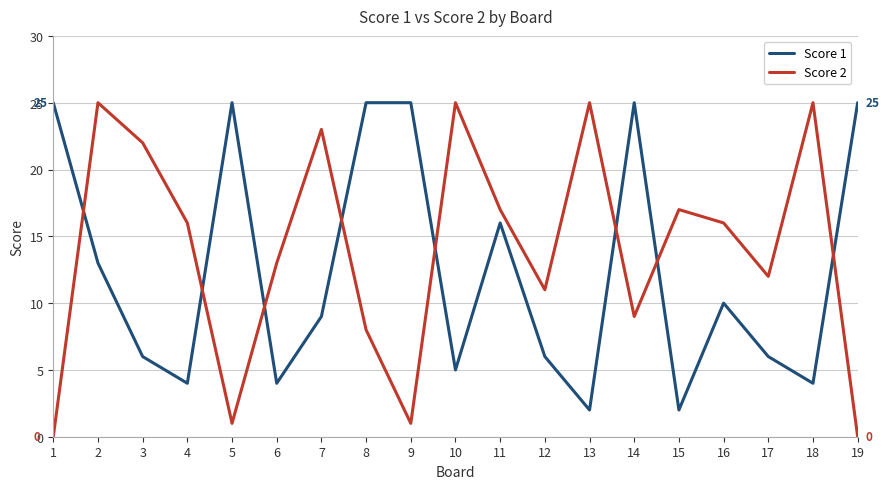

Which series has the largest total across all categories?

Score 2